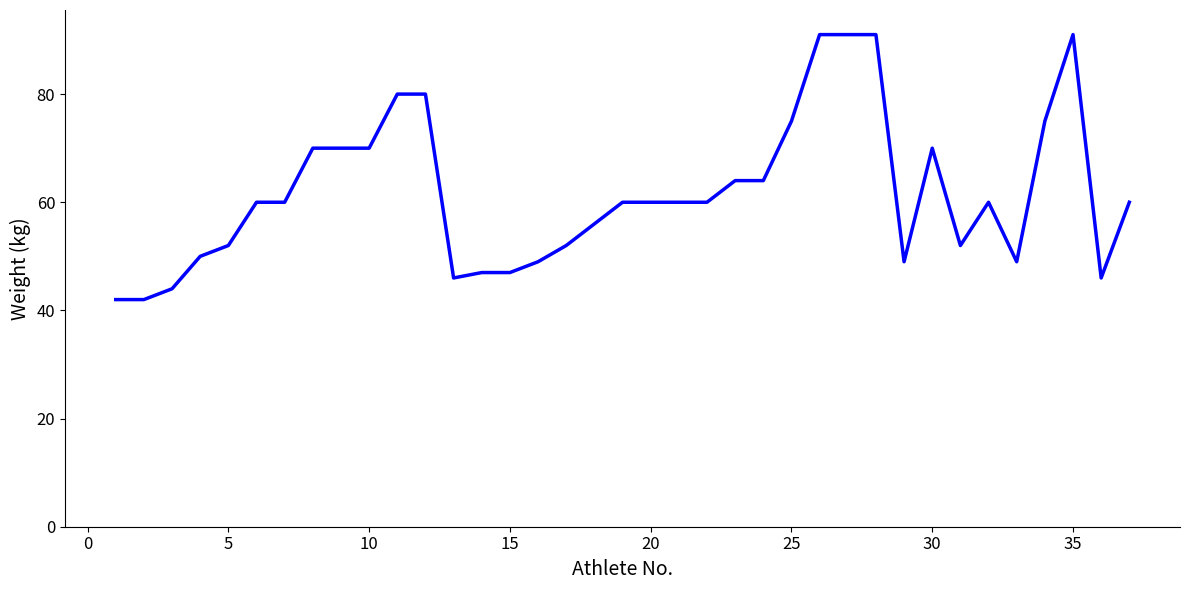

What is the difference between the maximum and minimum values?

49